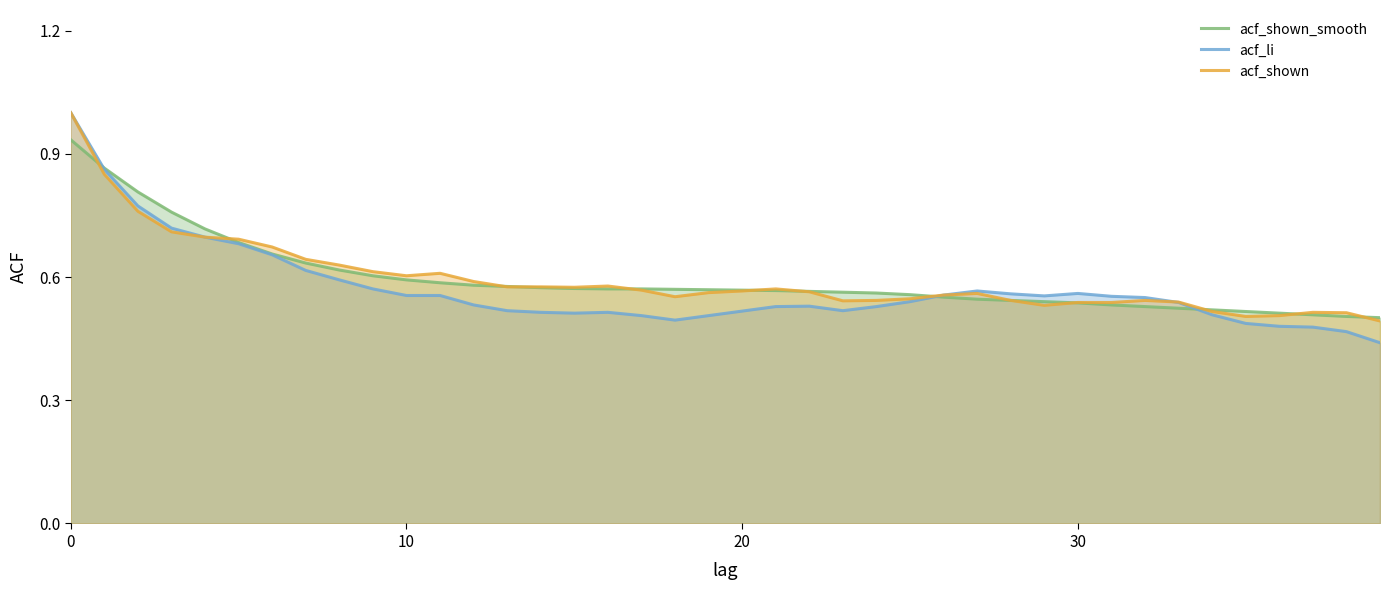

How many intersections are there between acf_li and acf_shown_smooth?

3